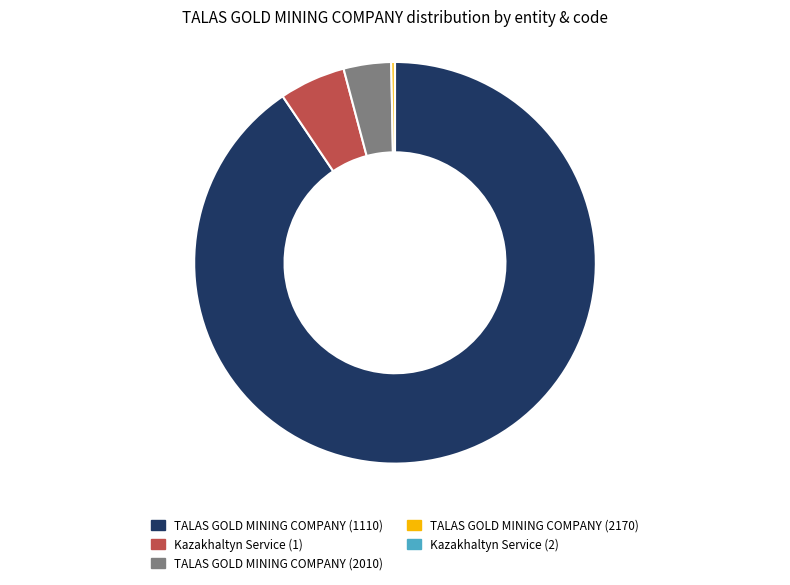

Between TALAS GOLD MINING COMPANY (1110) and TALAS GOLD MINING COMPANY (2010), which is larger?

TALAS GOLD MINING COMPANY (1110)